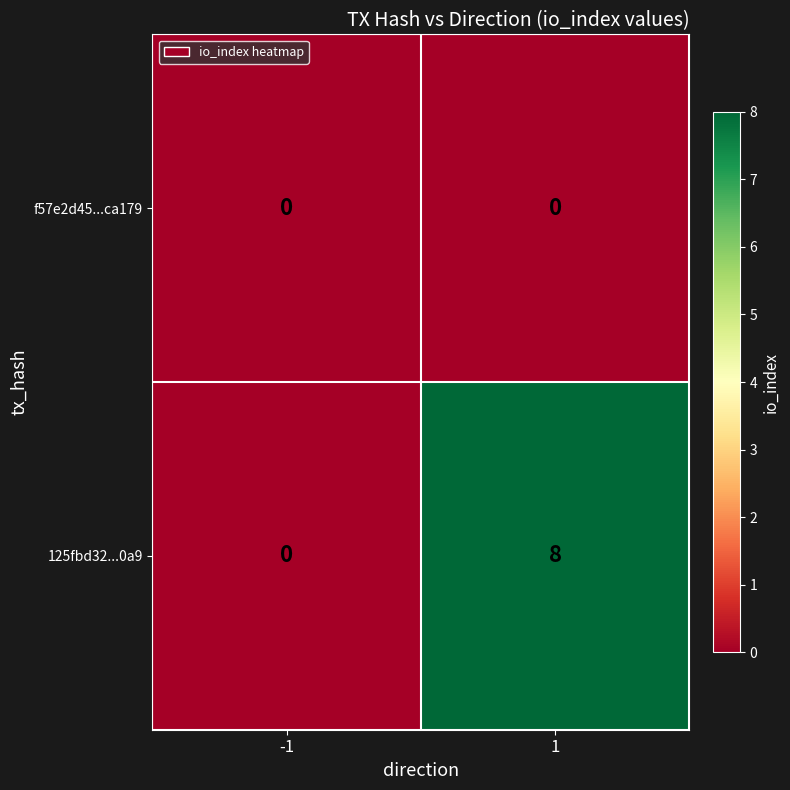

Between -1 and 1, which series saw the biggest shift?

125fbd32...0a9